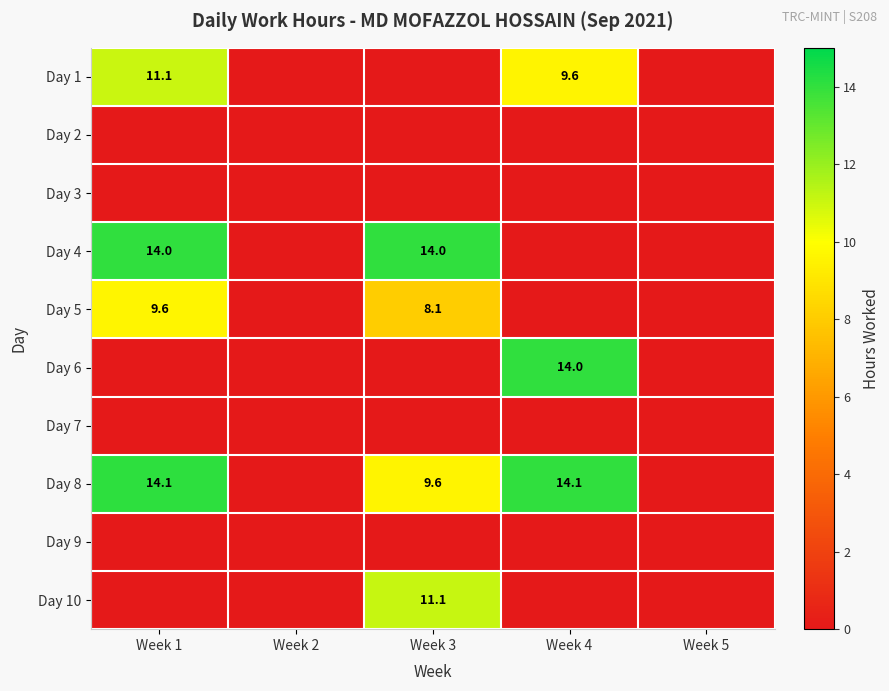

Which series has the widest spread of values?

Day 8